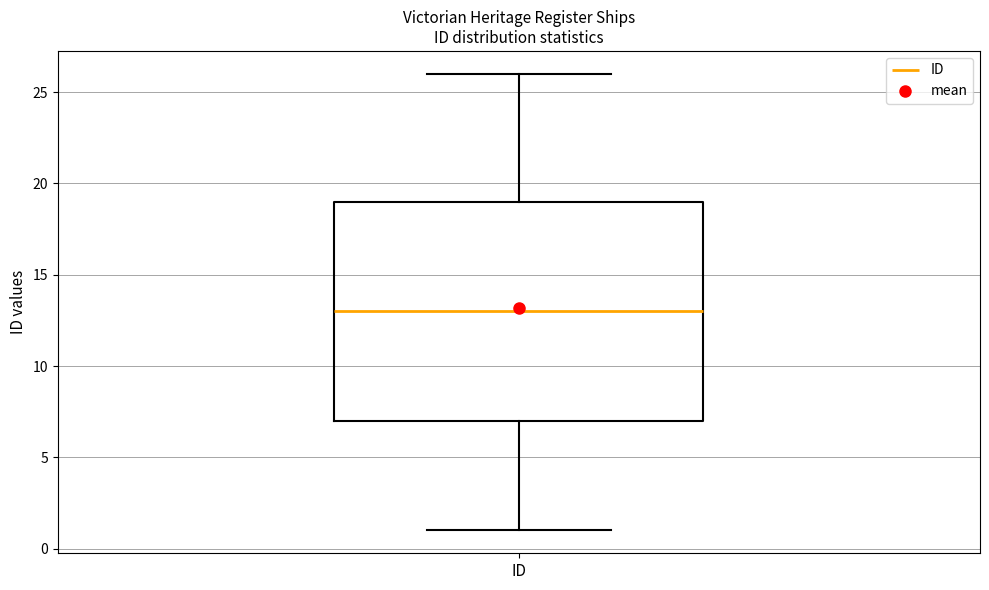

Transcribe this box plot: give where the median line is, the range the box spans, and where the two whiskers end, as read against the y-axis. The values are not printed on the chart, so give them approximately, as read against the axis.

median 13, box 7 to 19, whiskers 1 to 26